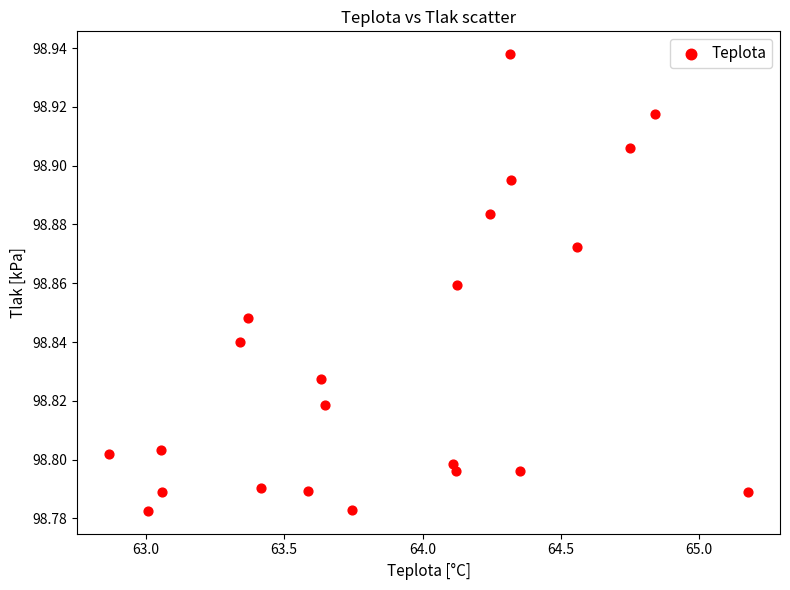

What is the range of X values (max minus min)?

2.3